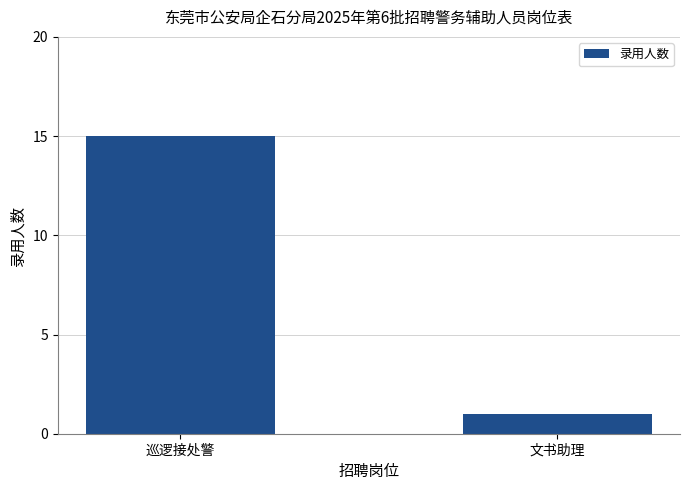

Reading left to right, list all the values displayed in this chart.

巡逻接处警=15	文书助理=1